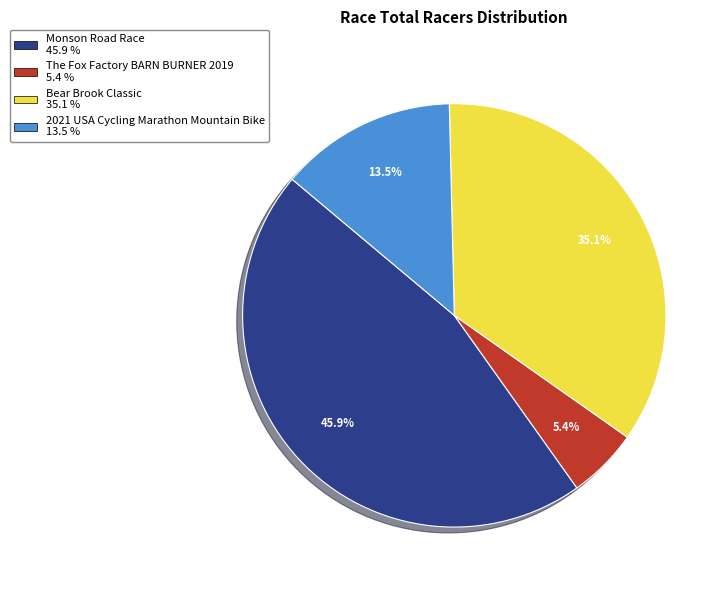

To the nearest percent, what is the average slice percentage?

25%